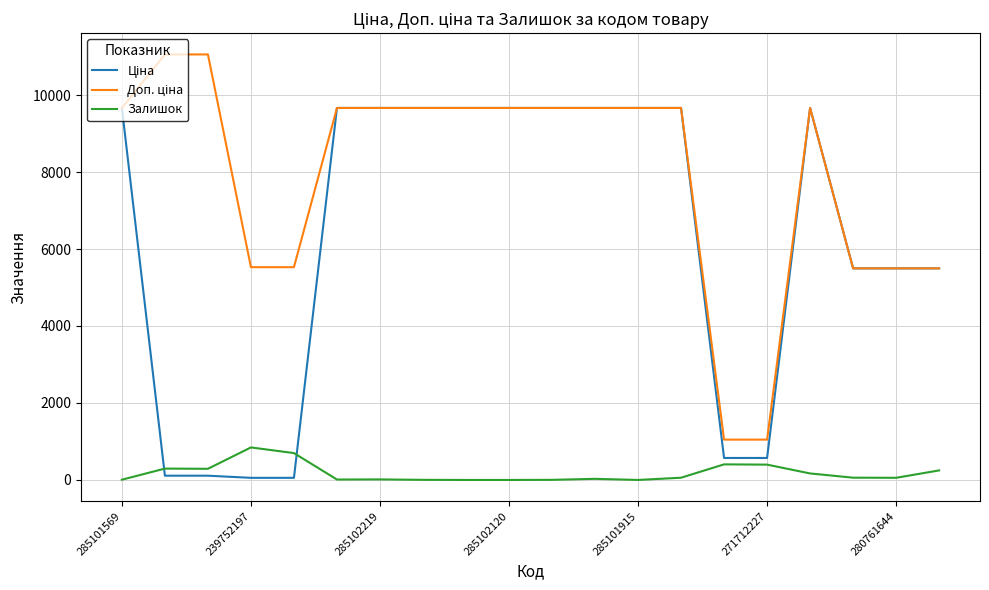

What is the greatest value displayed?

11055.0